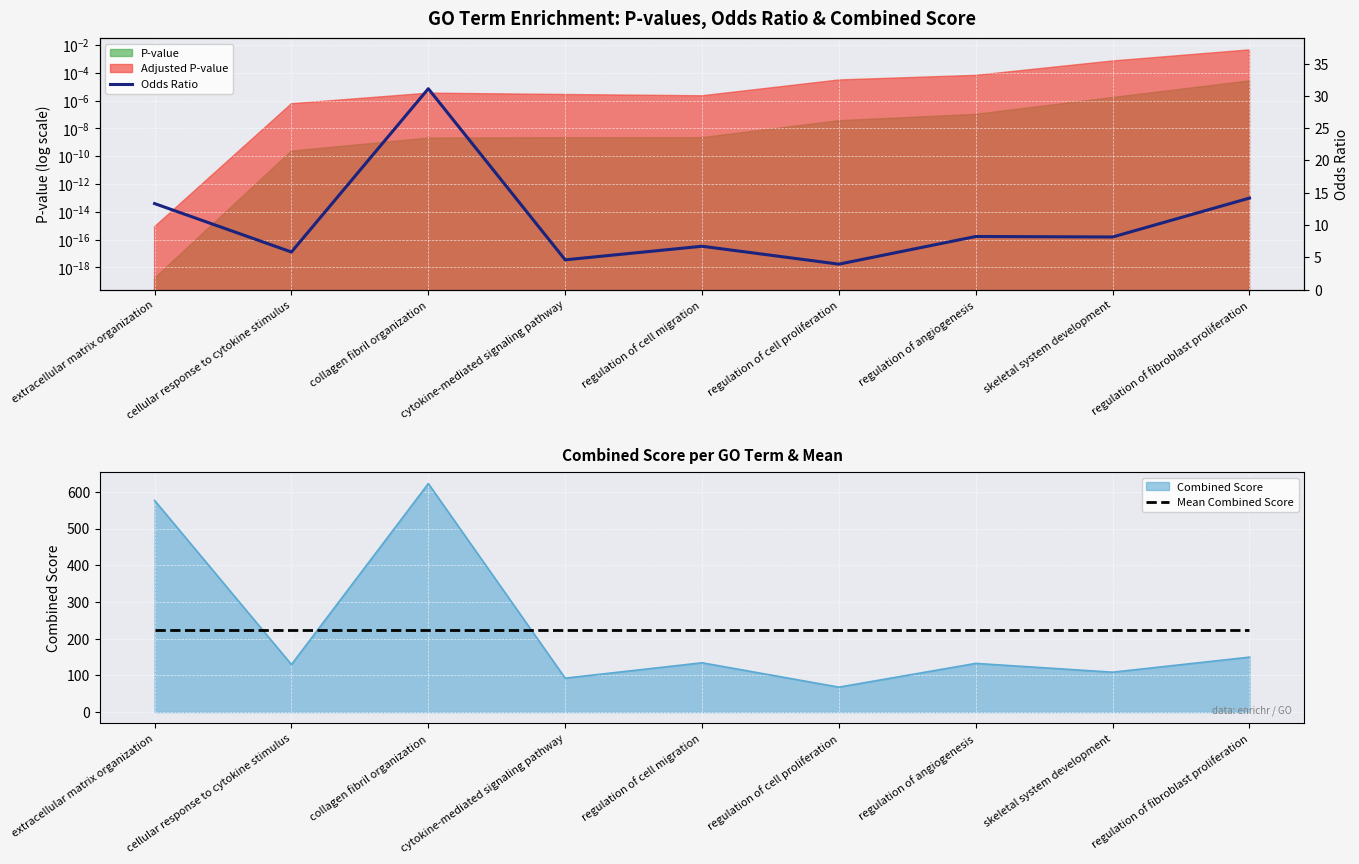

At which category is the sum across all series the highest?

collagen fibril organization